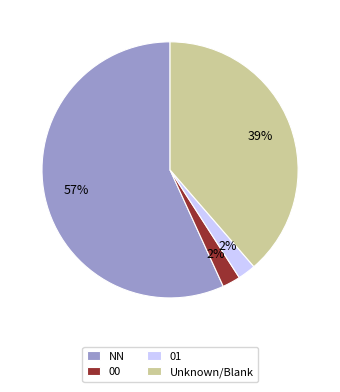

Which category accounts for the majority?

NN